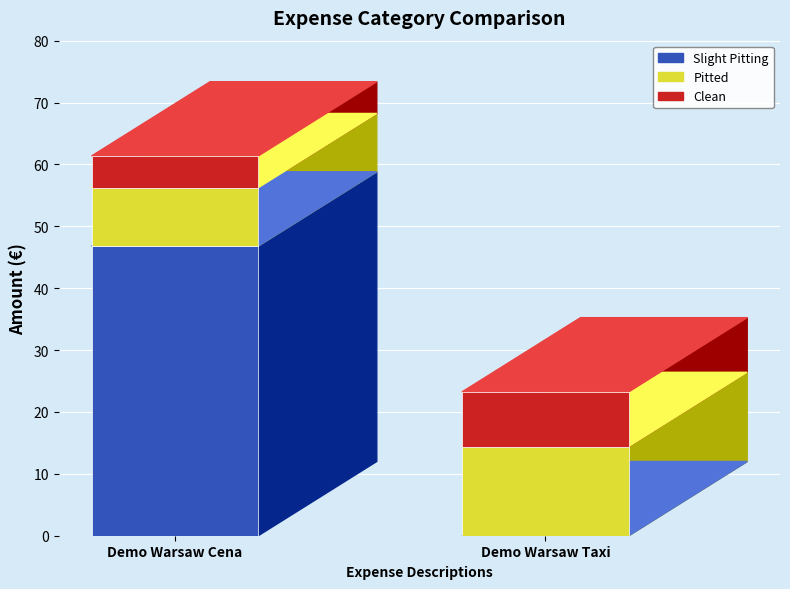

At how many categories does at least one series exceed 31?

1